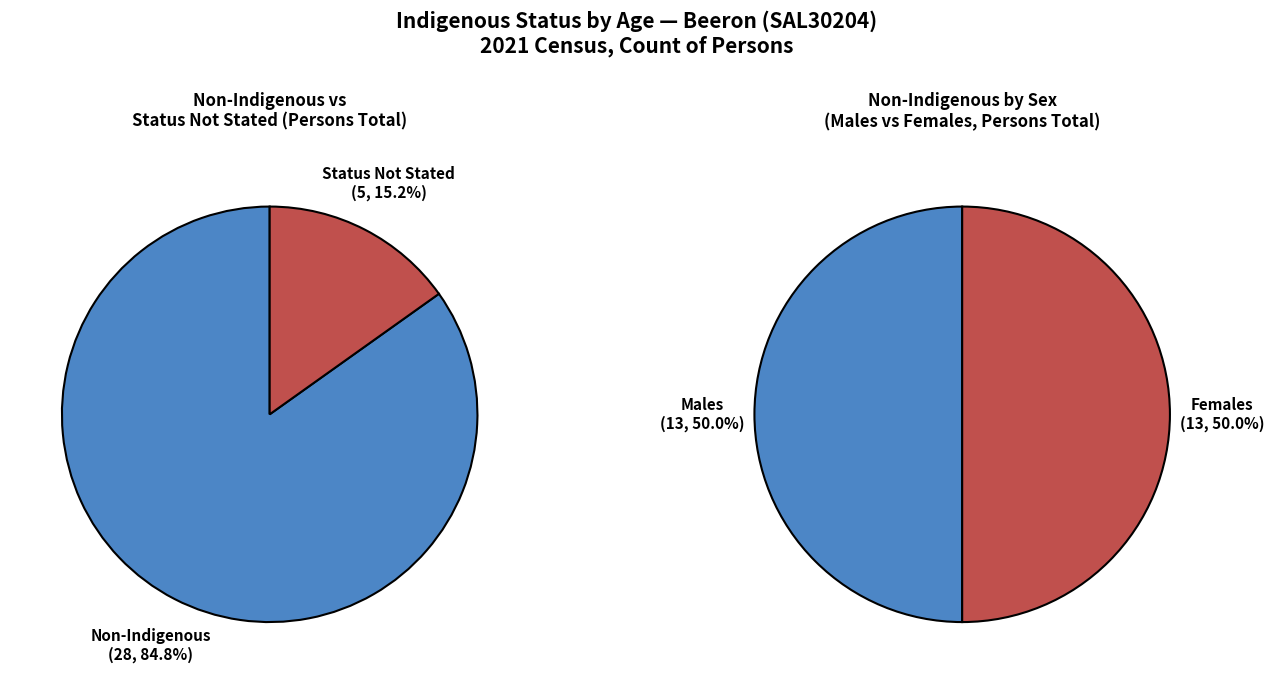

The 25-29 years slice represents 13% of the pie. True or false?

False